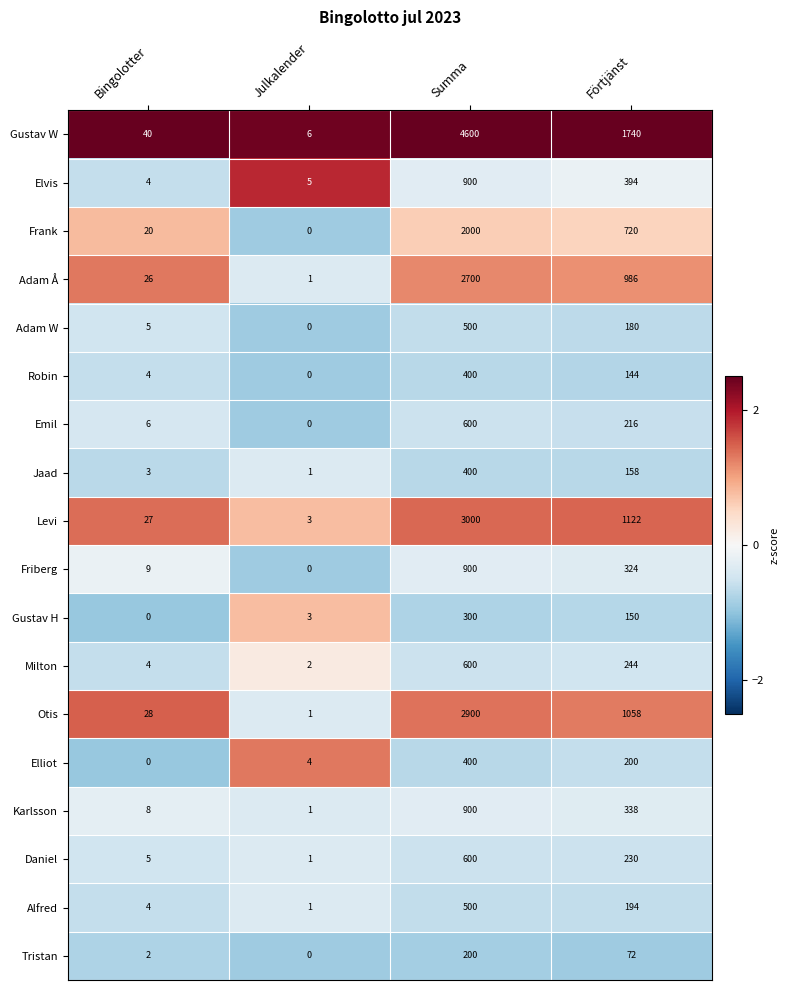

Which series has the largest range (max minus min)?

Gustav W